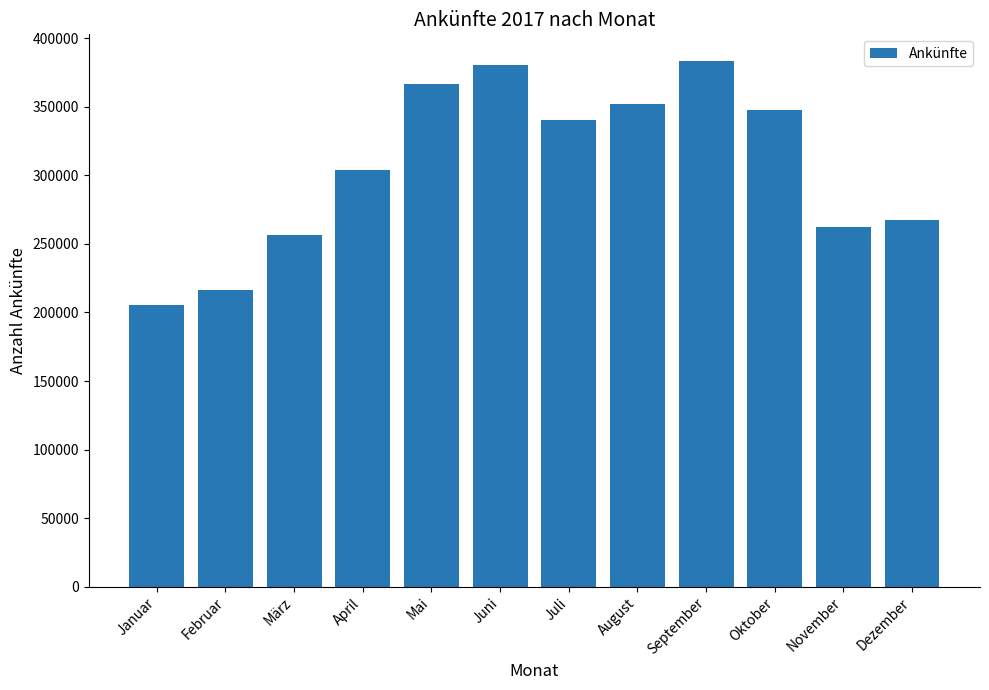

At which category does the chart reach its minimum across all series?

Januar